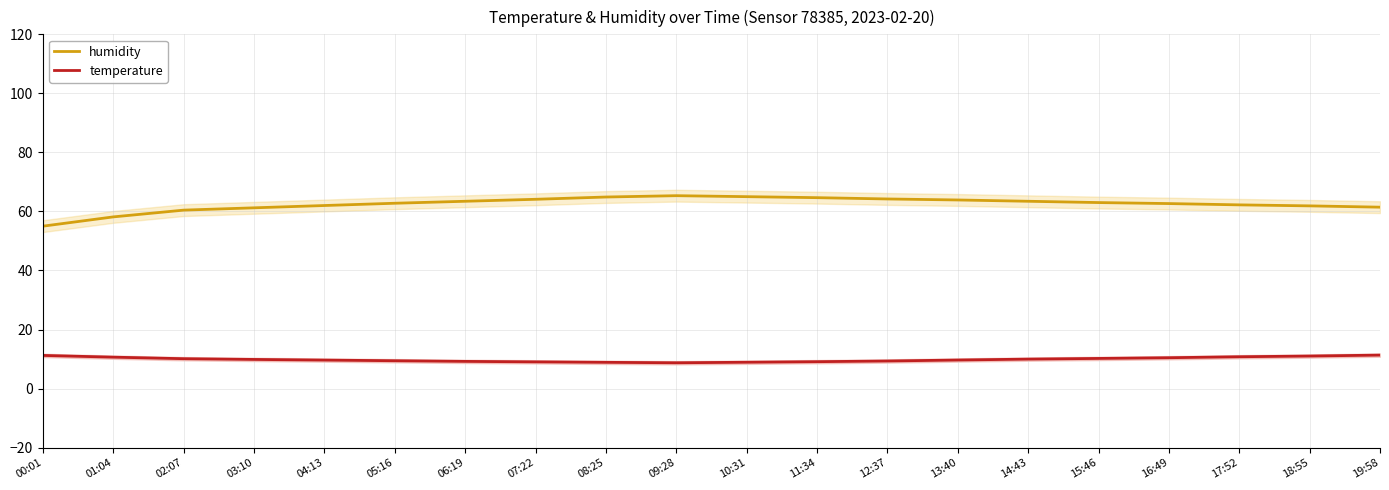

Rank the series by their maximum value, from lowest to highest.

temperature, humidity